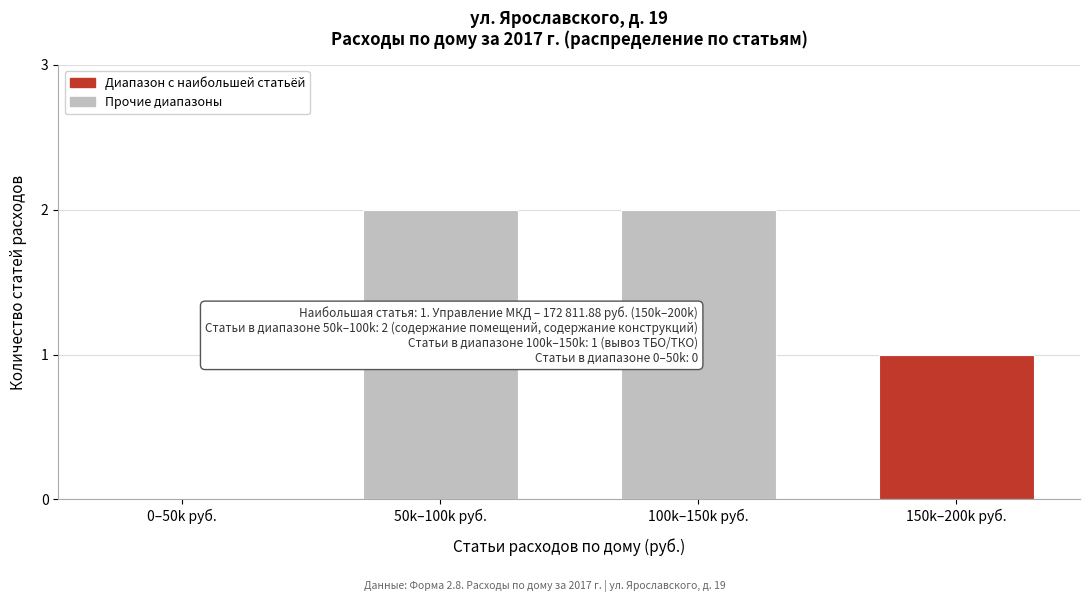

Reading right to left, transcribe all the data shown in this chart.

150k–200k руб.=1	100k–150k руб.=2	50k–100k руб.=2	0–50k руб.=0